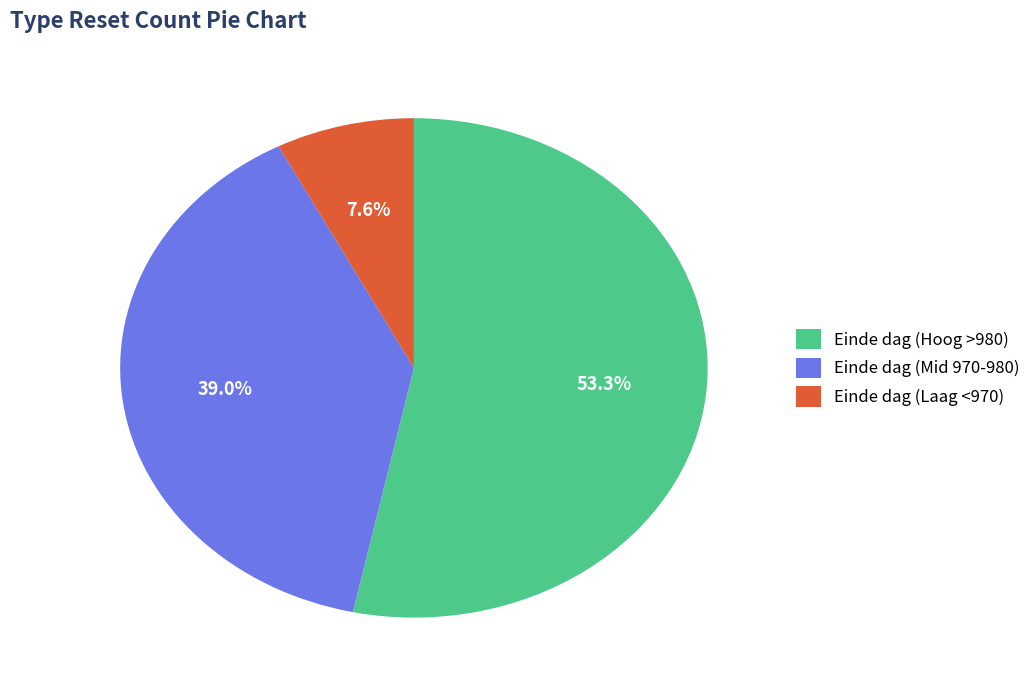

Does any single category account for the majority?

Yes